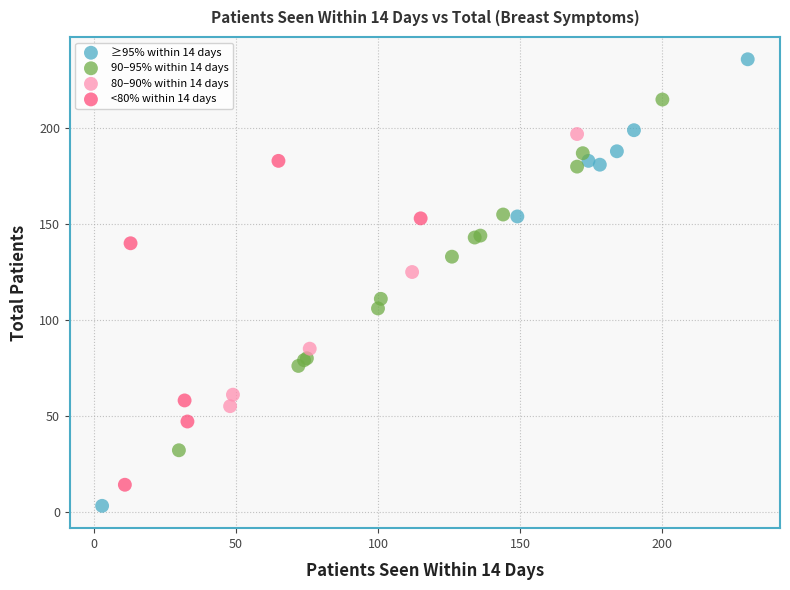

Which series contains the lowest Y value?

≥95% within 14 days